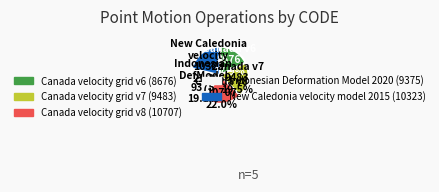

Approximately how many times larger is the value at Canada velocity grid v8 compared to Canada velocity grid v7?

1.1